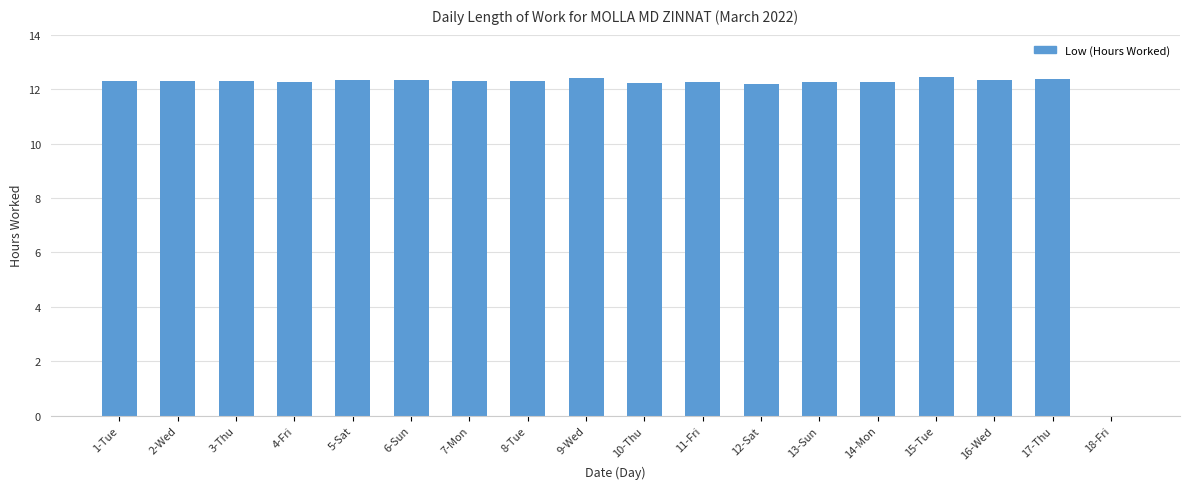

How many positive values are there?

17